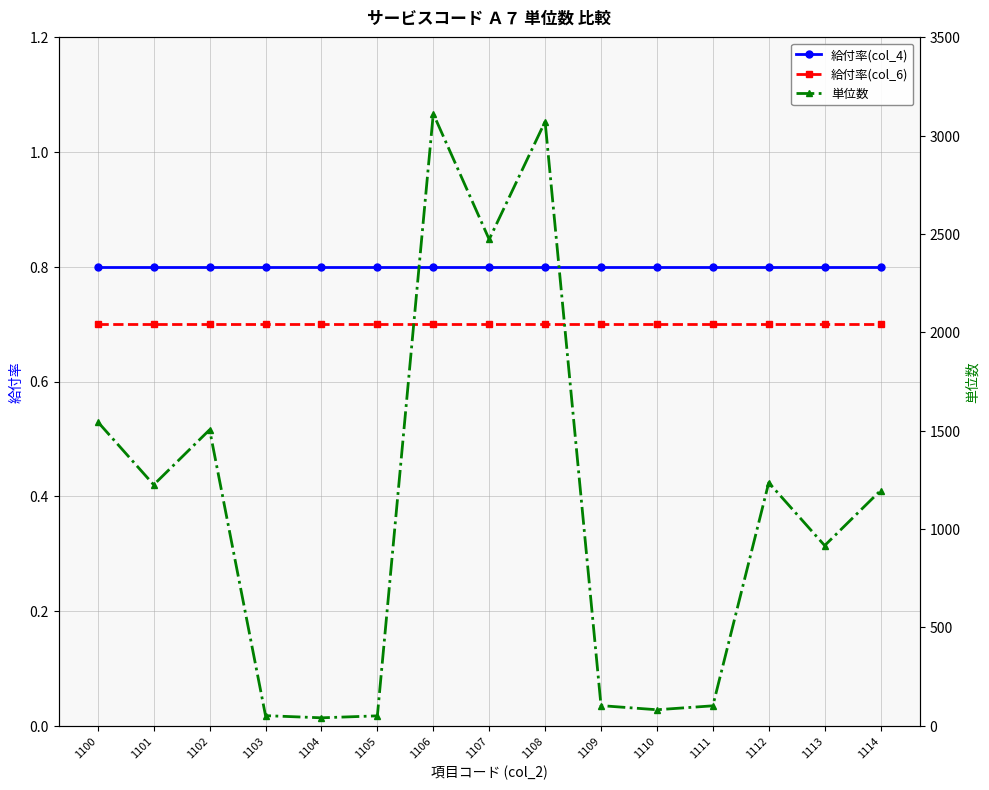

Reading left to right, extract all data points from this chart.

給付率(col_4): 0.8	0.8	0.8	0.8	0.8	0.8	0.8	0.8	0.8	0.8	0.8	0.8	0.8	0.8	0.8
給付率(col_6): 0.7	0.7	0.7	0.7	0.7	0.7	0.7	0.7	0.7	0.7	0.7	0.7	0.7	0.7	0.7
単位数: 1545.0	1225.0	1505.0	51.0	40.0	50.0	3112.0	2473.0	3072.0	102.0	81.0	101.0	1236.0	916.0	1196.0